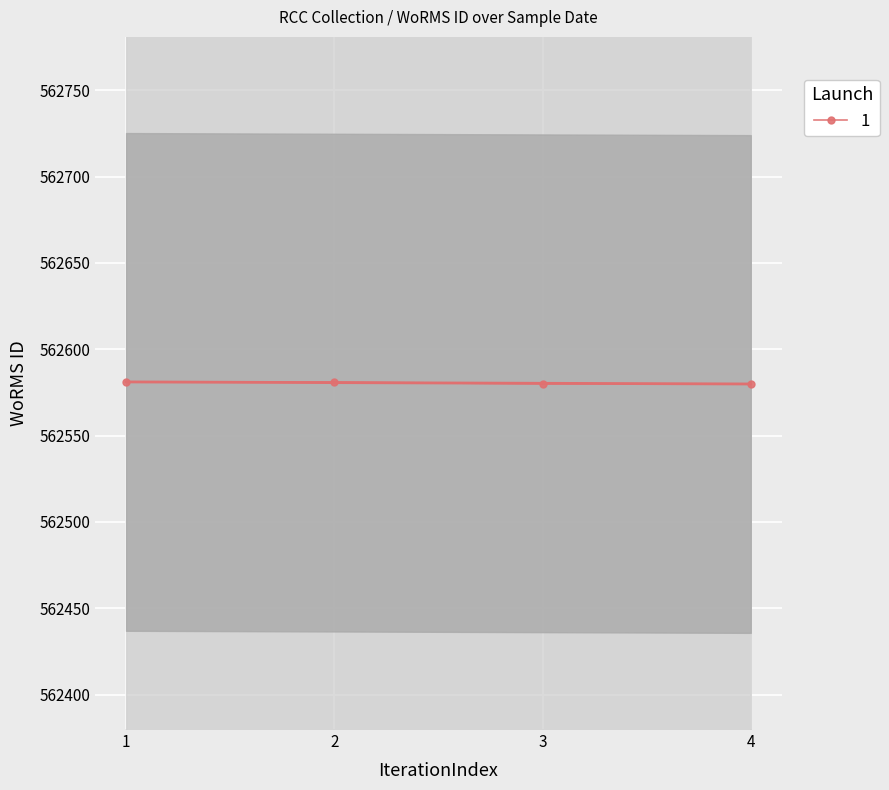

How many lines are shown in the chart?

1